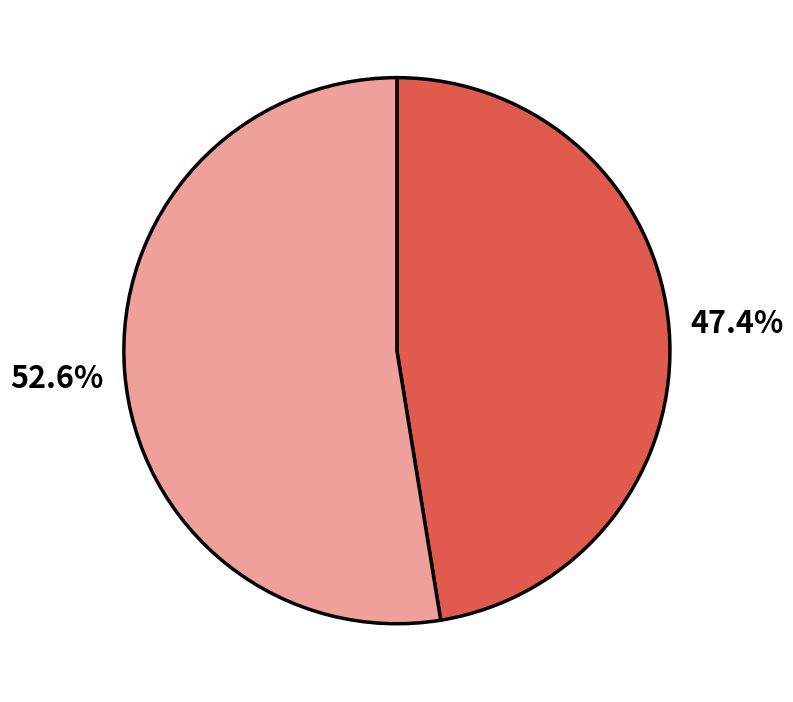

Does any single category account for the majority?

Yes